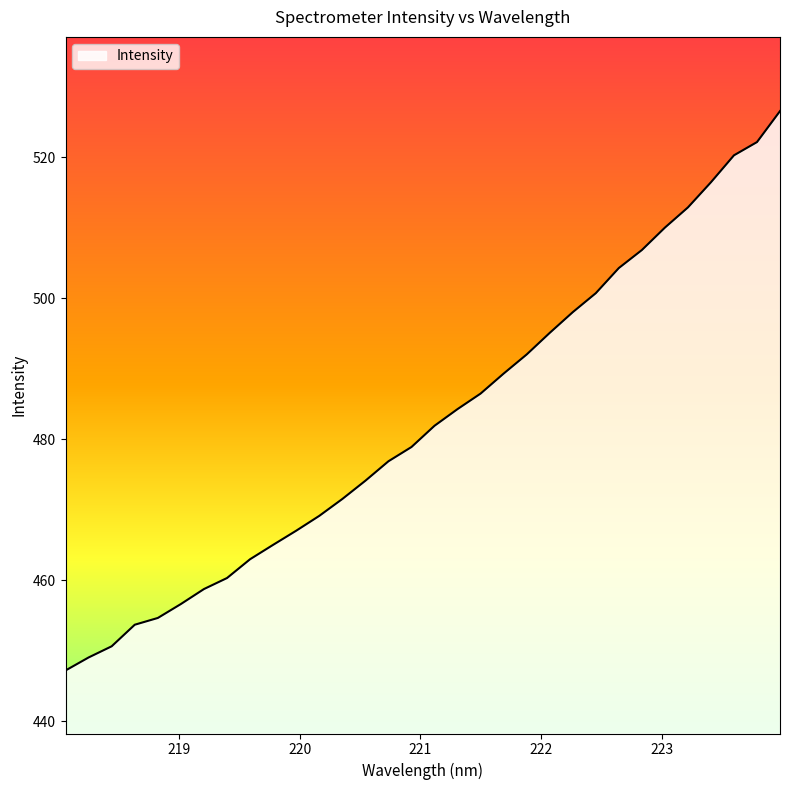

What is the difference between the maximum and minimum values?

79.4